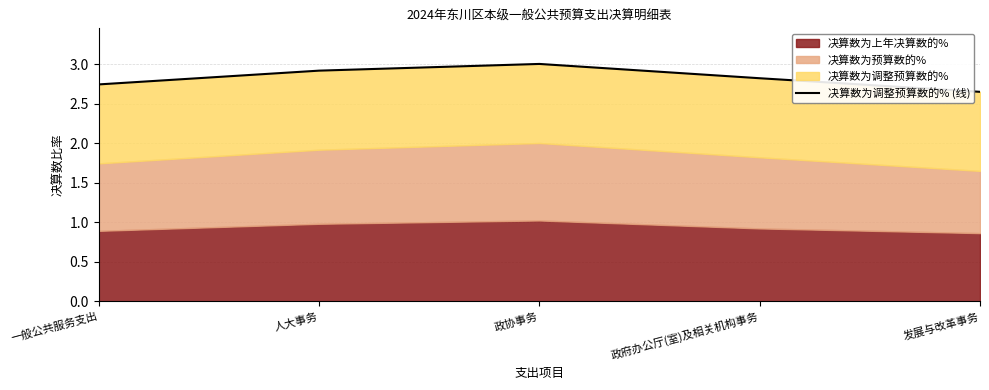

Is it true that the value at 人大事务 is 2.0?

False